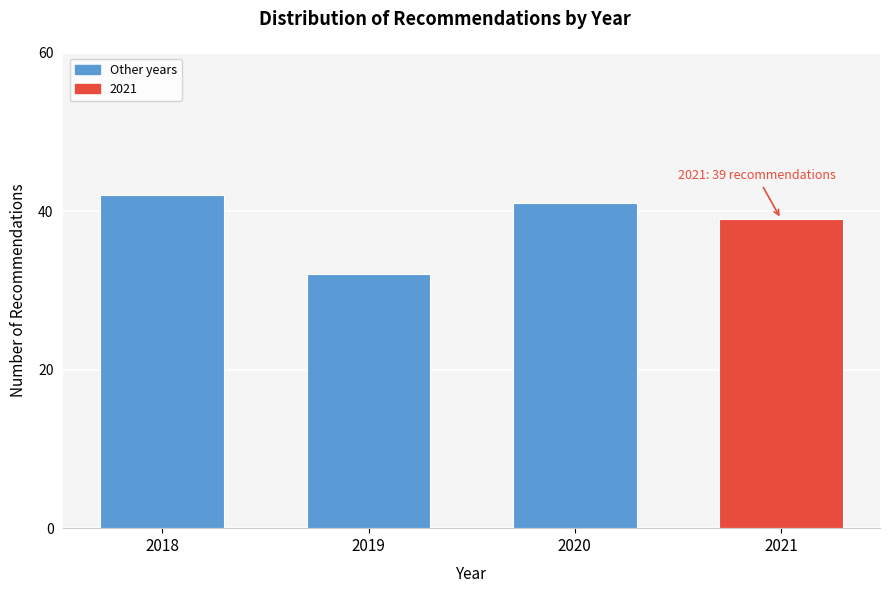

Reading left to right, transcribe all the data shown in this chart.

42	32	41	39